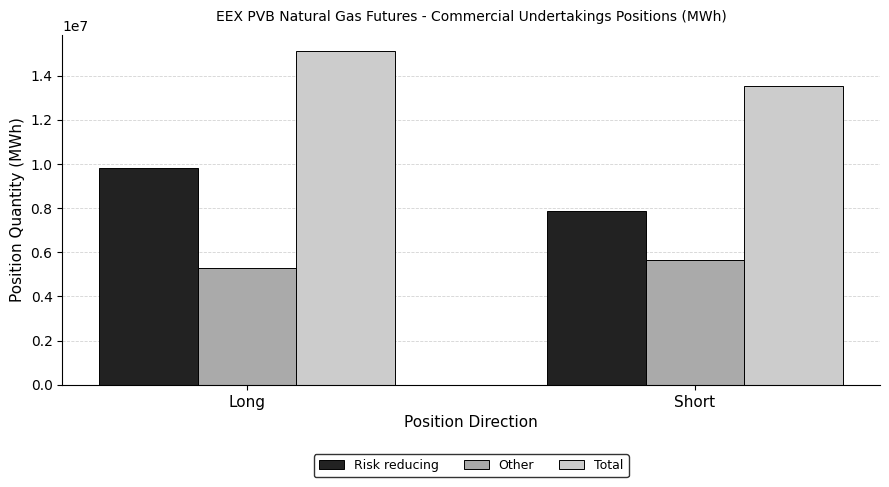

How many Total values are between 13509262 and 15097182?

2